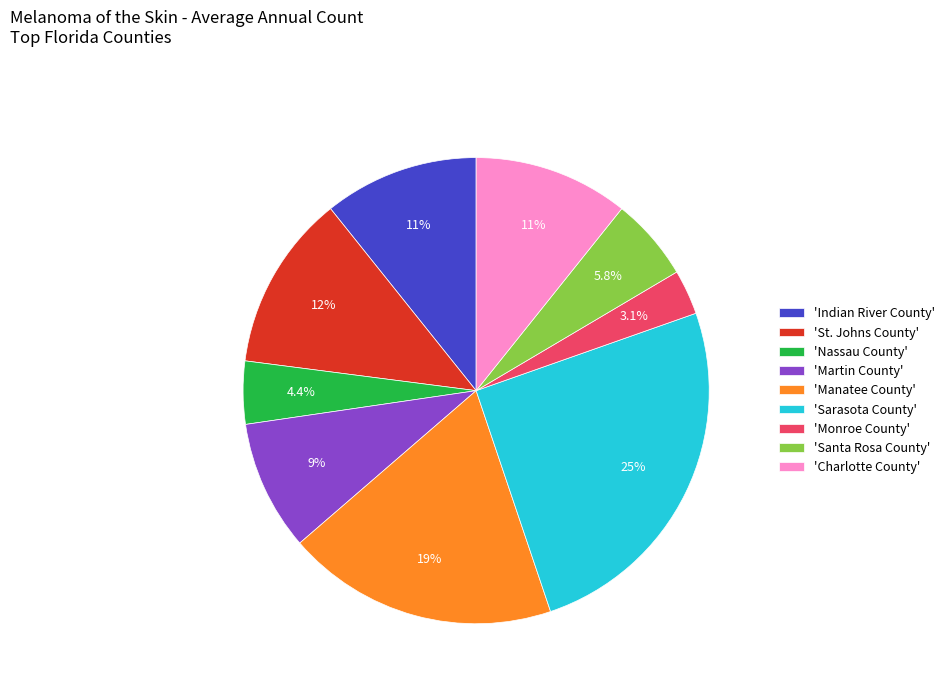

Does any single category account for the majority?

No